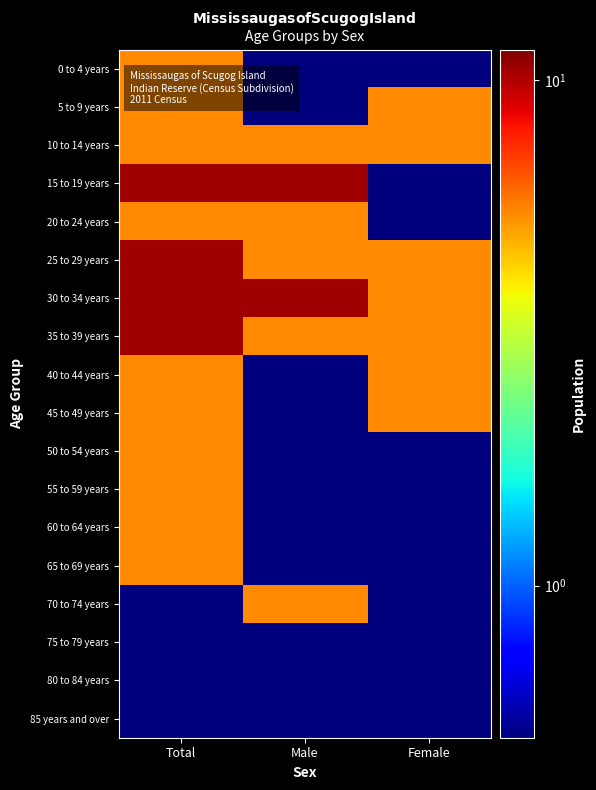

Which series has the largest total across all categories?

30 to 34 years